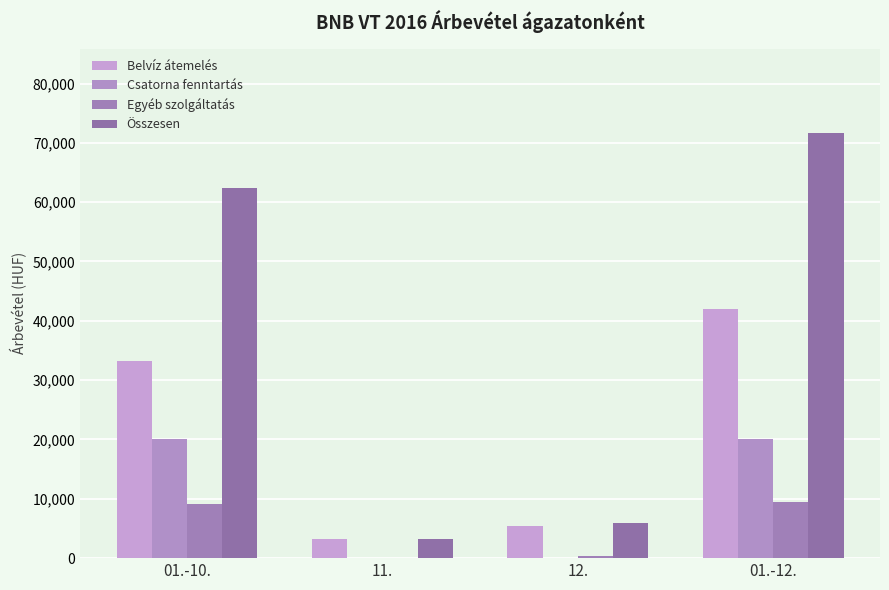

Between 12. and 01.-12., which series saw the biggest shift?

Összesen